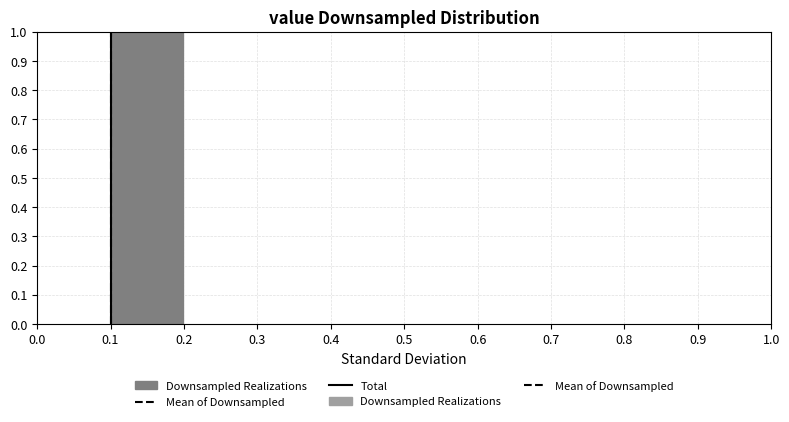

The value at 0.8 is -0.6. True or false?

False